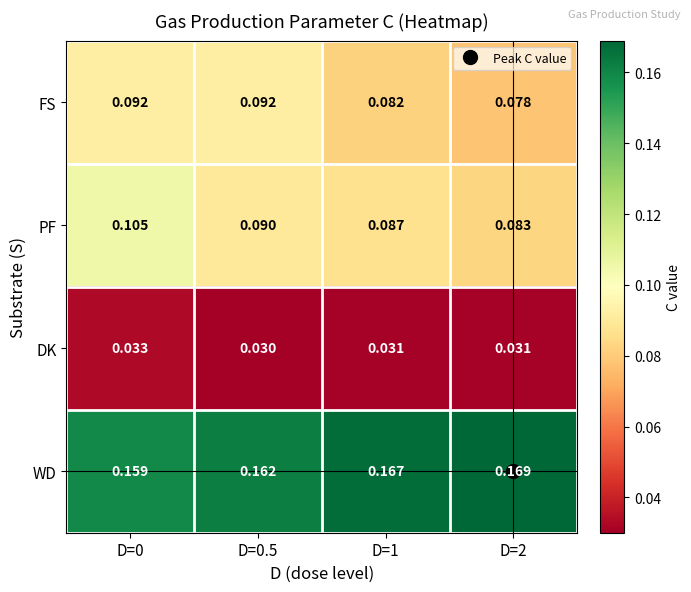

At how many categories does at least one series exceed 0?

4